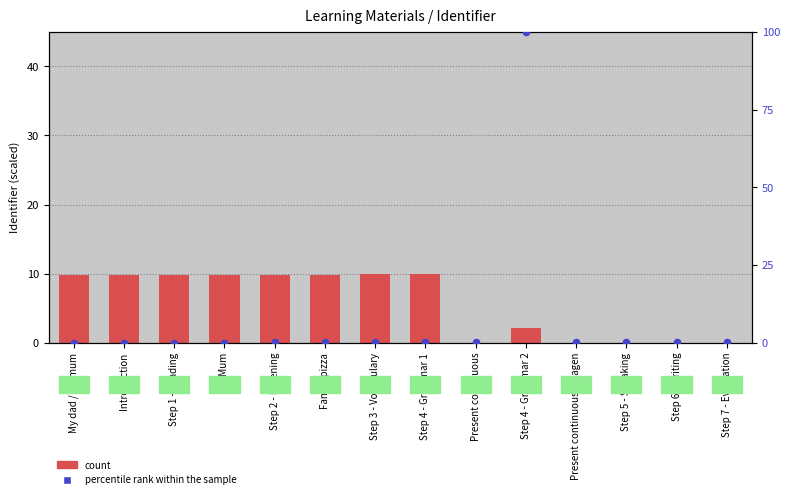

Which series has the largest Y range (max minus min)?

percentile rank within the sample